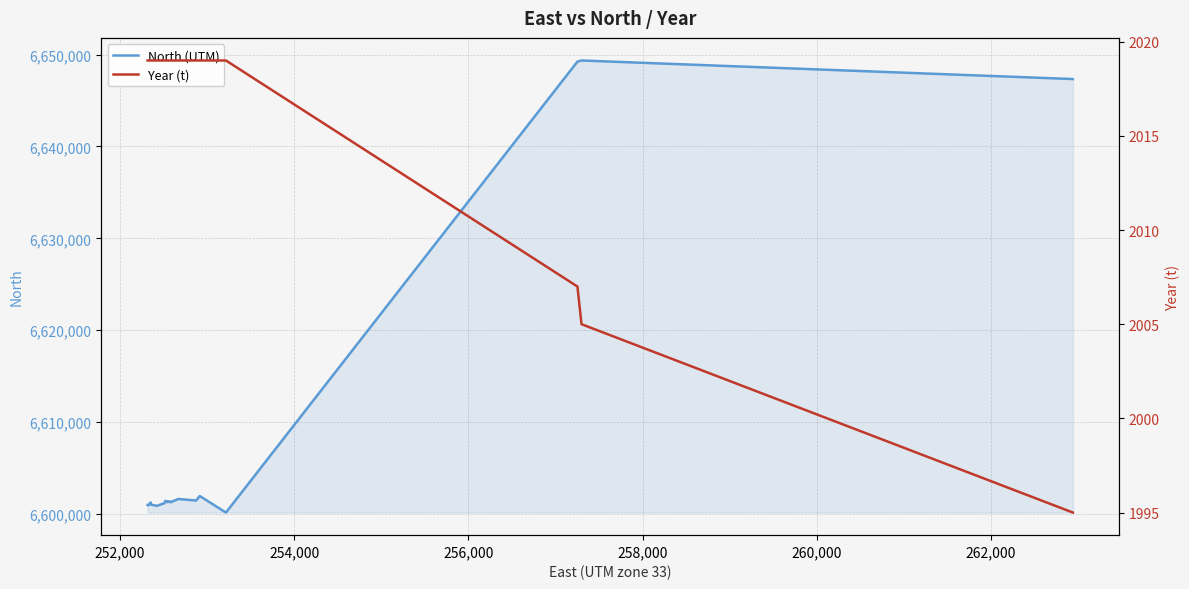

True or false: Year (t) and North (UTM) intersect in this chart.

False